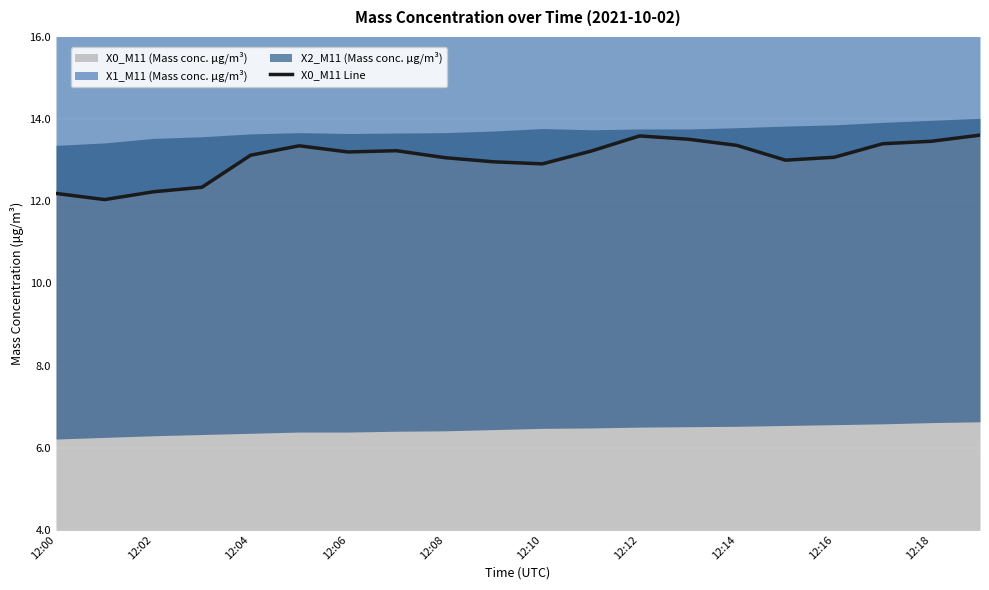

True or false: X0_M11 (Mass conc. μg/m³) has a value of 2.5 at 12:02.

False